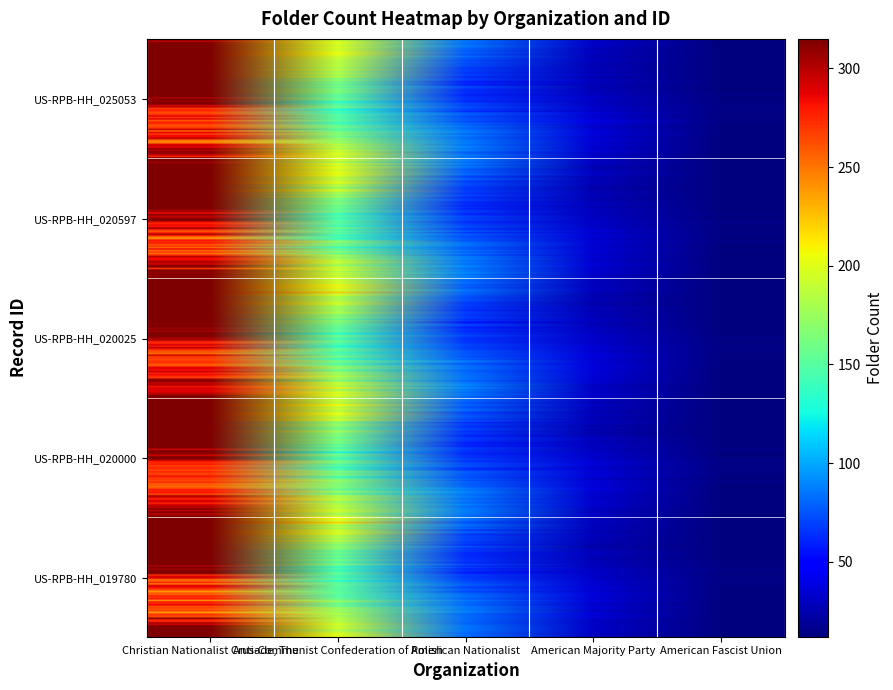

What is the minimum value shown in the chart?

12